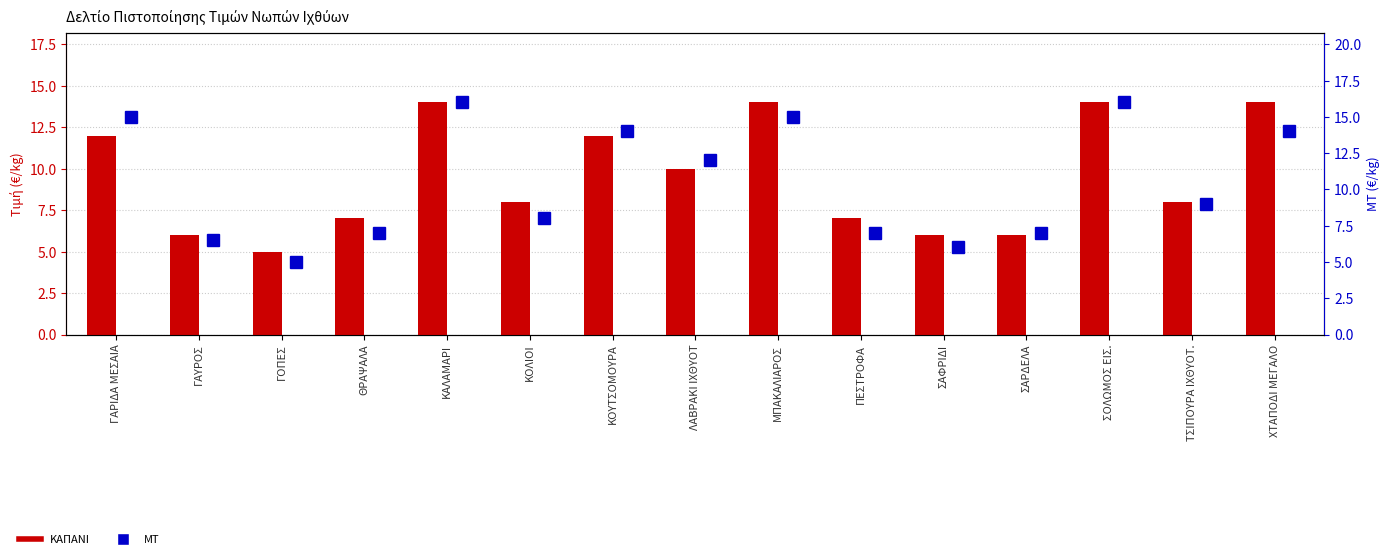

Which series has the largest range (max minus min)?

ΜΤ